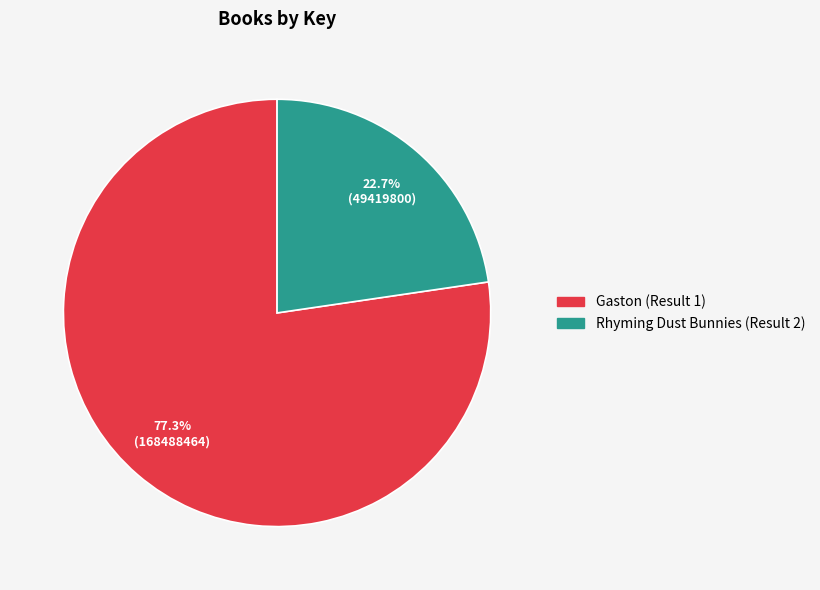

Which has a higher value, Gaston (Result 1) or Rhyming Dust Bunnies (Result 2)?

Gaston (Result 1)